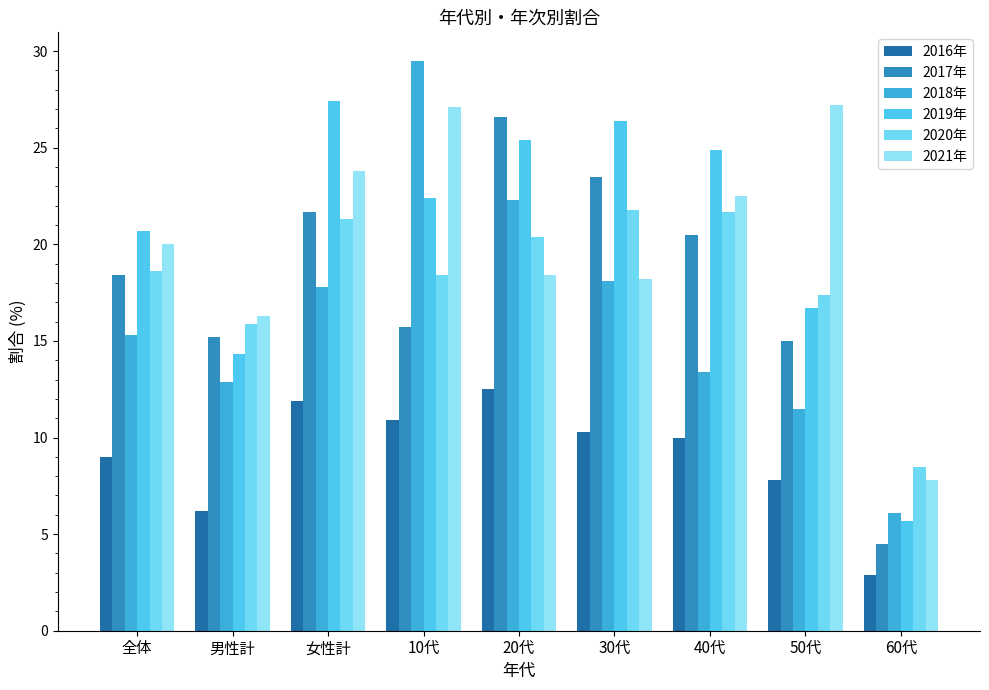

At which category is the sum across all series the highest?

20代